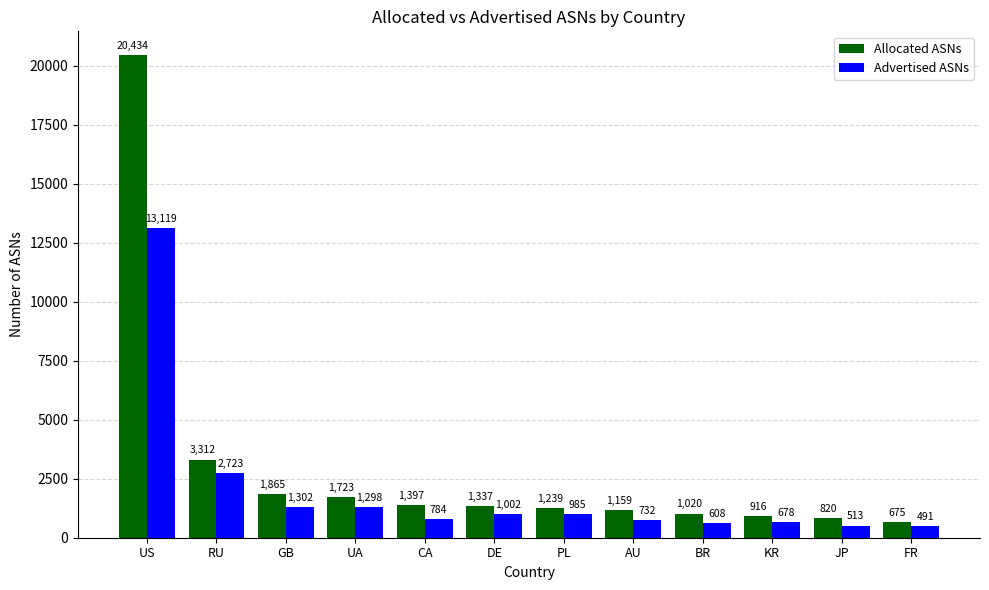

Reading left to right, list all the values displayed in this chart.

Allocated ASNs: 20434	3312	1865	1723	1397	1337	1239	1159	1020	916	820	675
Advertised ASNs: 13119	2723	1302	1298	784	1002	985	732	608	678	513	491